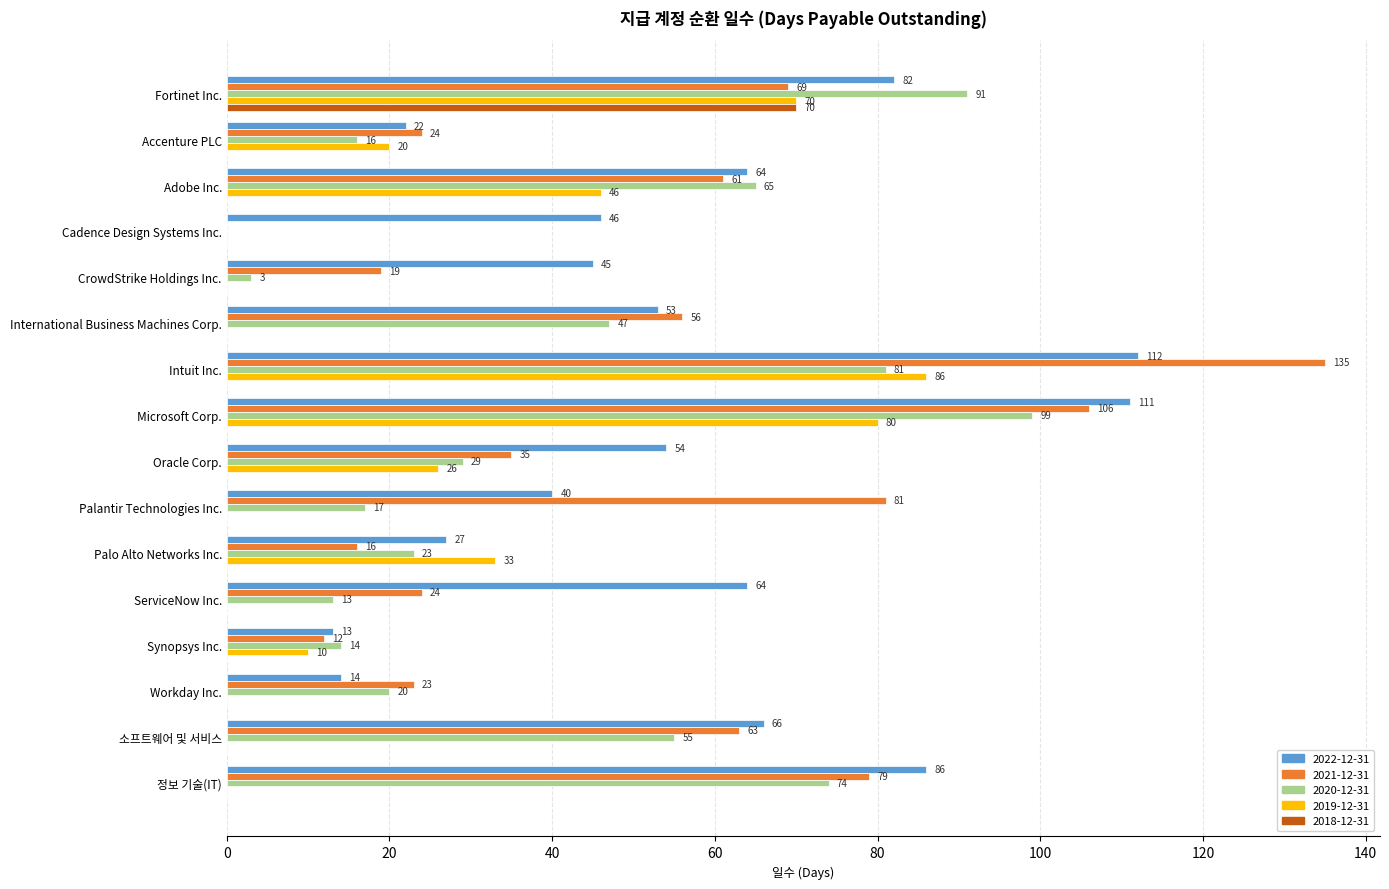

What value does the 2021-12-31 series have at Fortinet Inc., to the nearest 50?

50